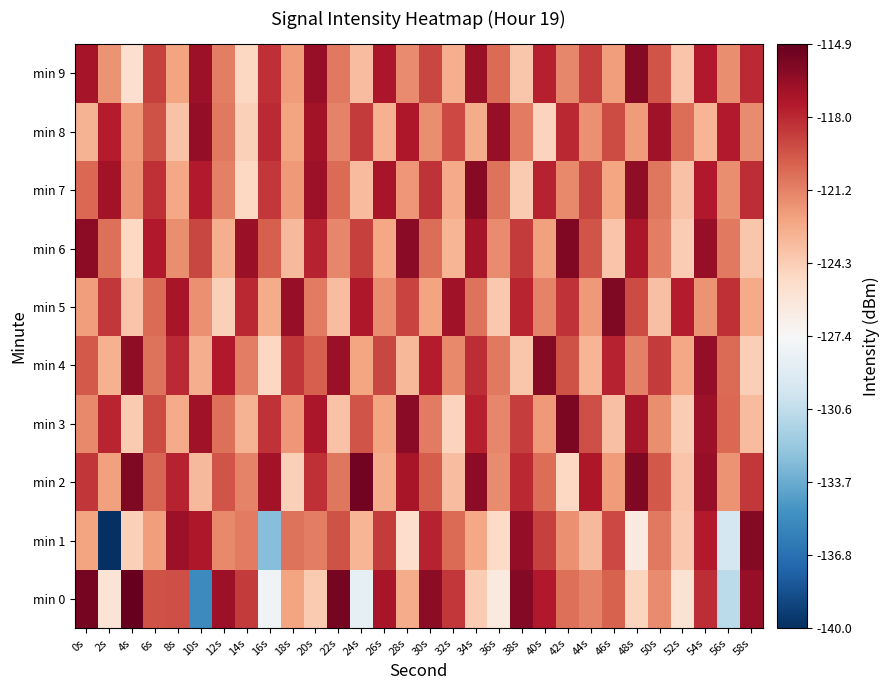

What is the total value across all series at 20s?

-1189.5